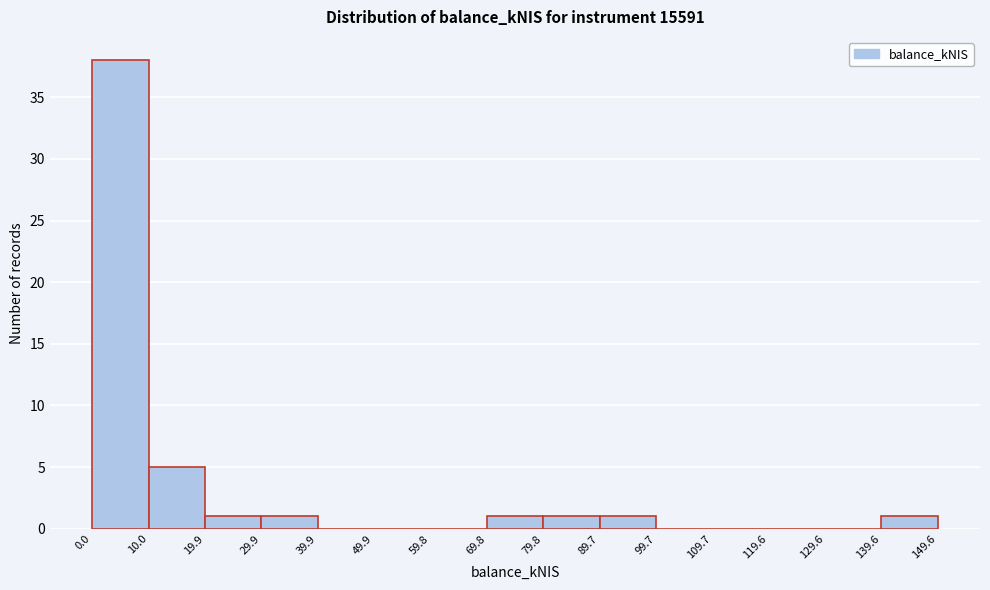

Which range on the x-axis has the tallest bar?

0.0 to 10.0